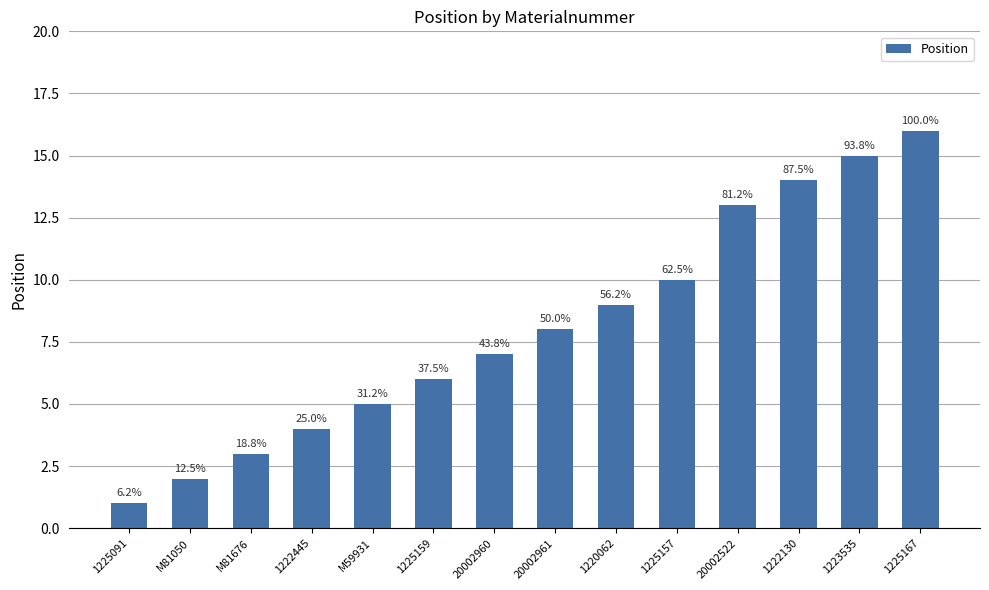

The value at 1222130 is 14. True or false?

True